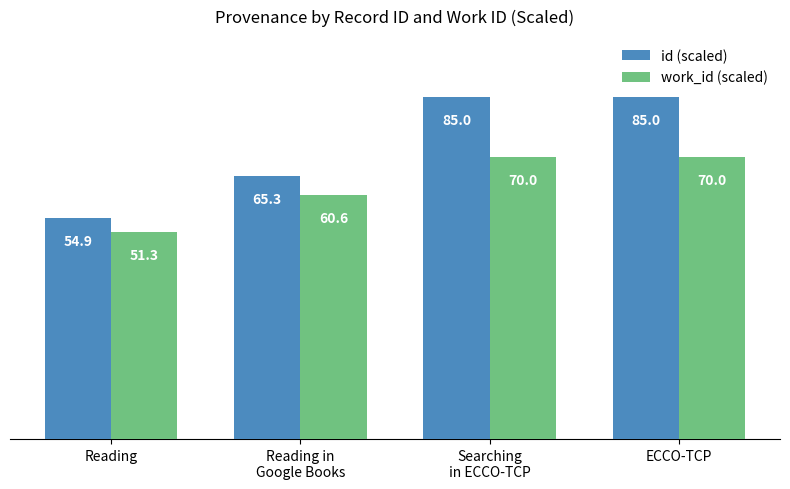

List the series in order of their overall mean, lowest first.

work_id (scaled), id (scaled)